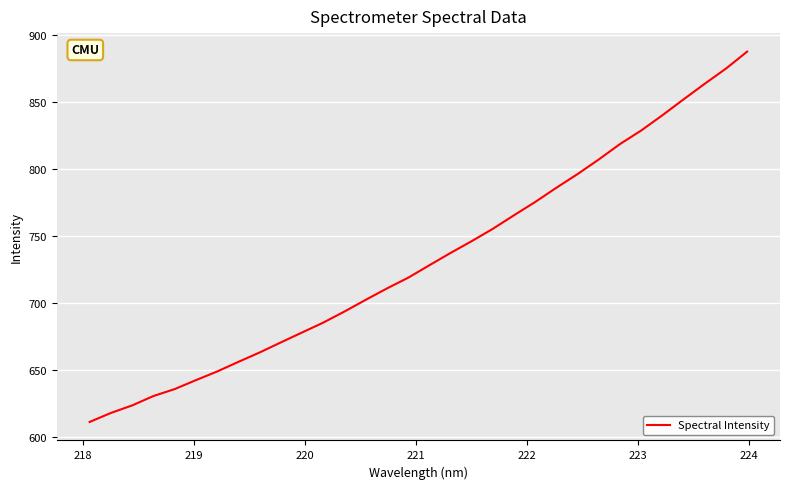

What is the greatest value displayed?

887.6